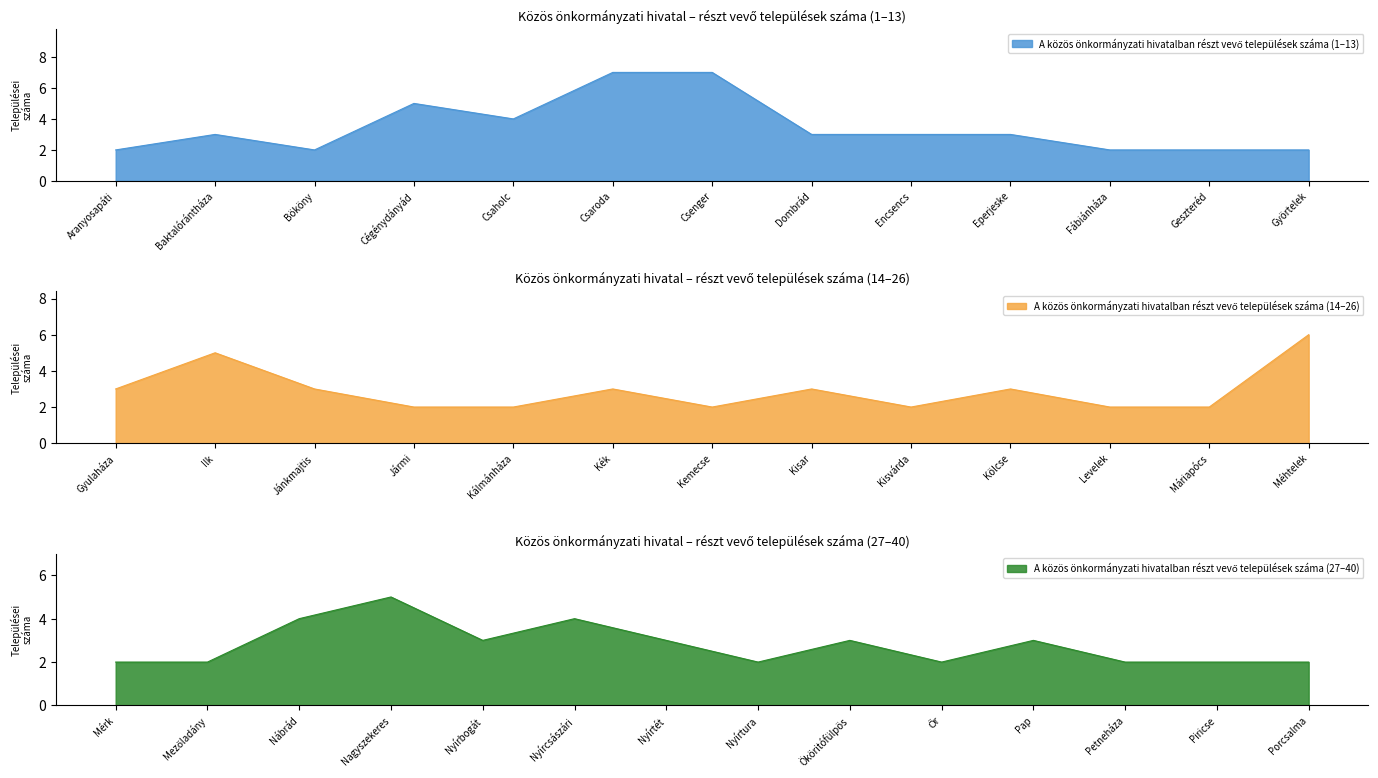

How many values are below 3?

18